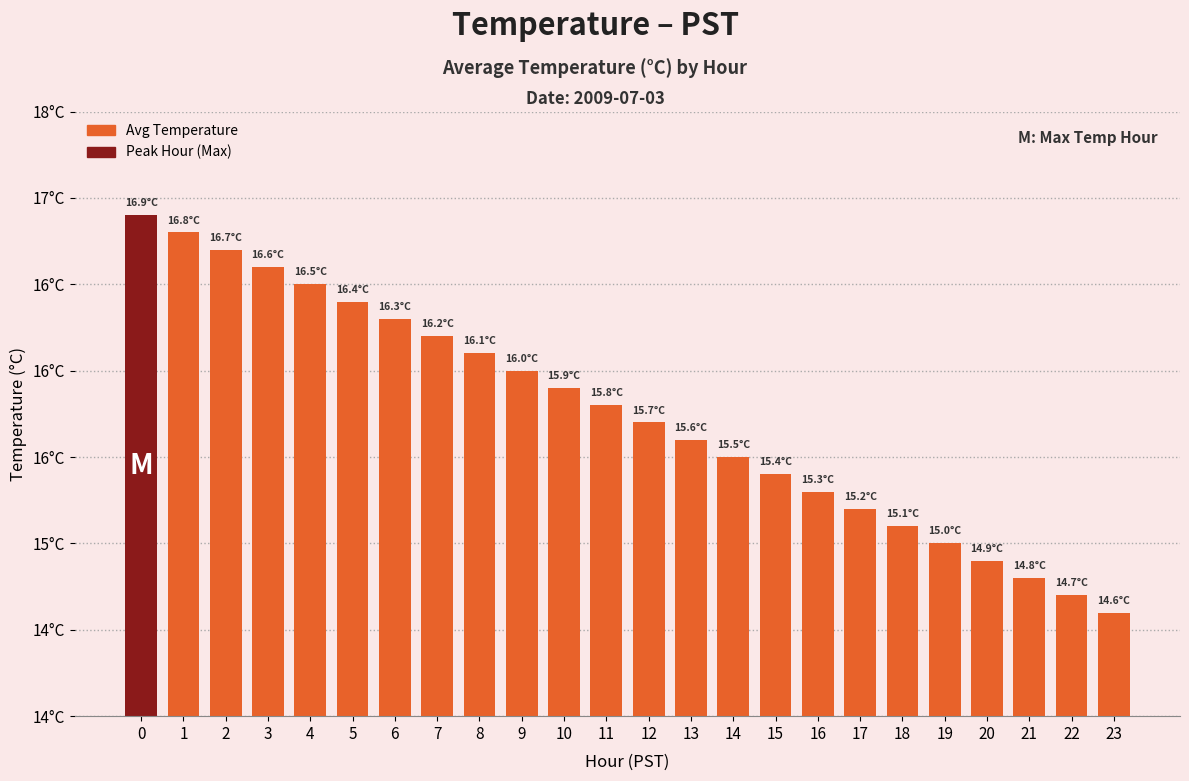

Reading right to left, extract all data points from this chart.

23=14.6	22=14.7	21=14.8	20=14.9	19=15.0	18=15.1	17=15.2	16=15.3	15=15.4	14=15.5	13=15.6	12=15.7	11=15.8	10=15.9	9=16.0	8=16.1	7=16.2	6=16.3	5=16.4	4=16.5	3=16.6	2=16.7	1=16.8	0=16.9